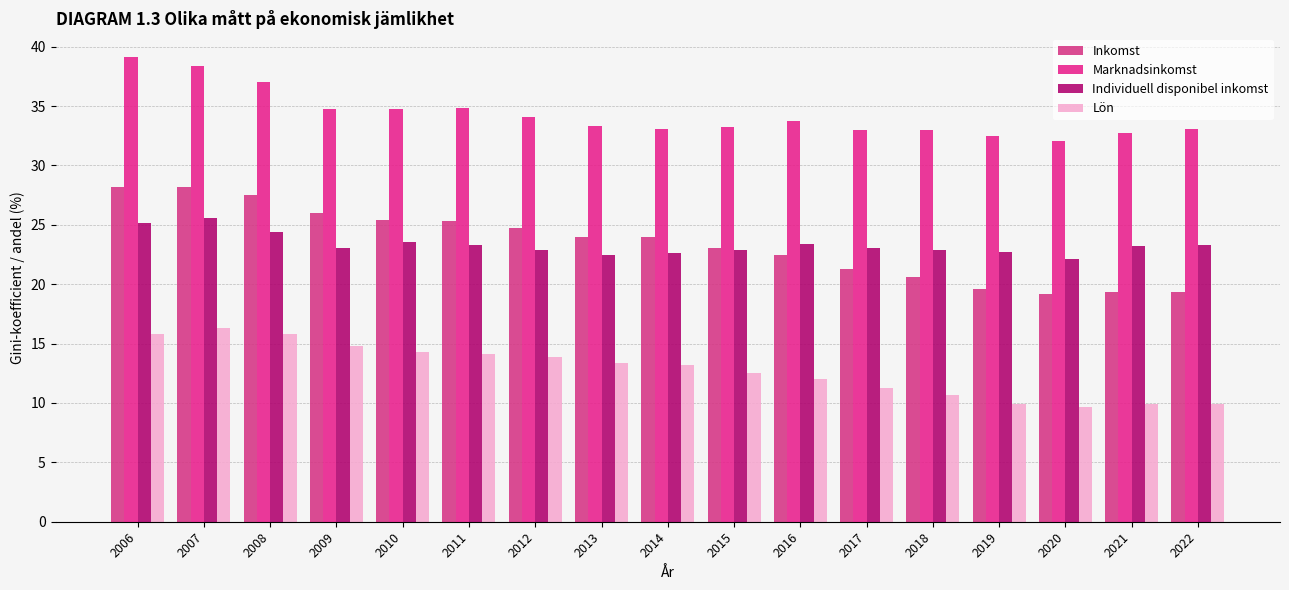

How many data points in Lön are less than 13?

8